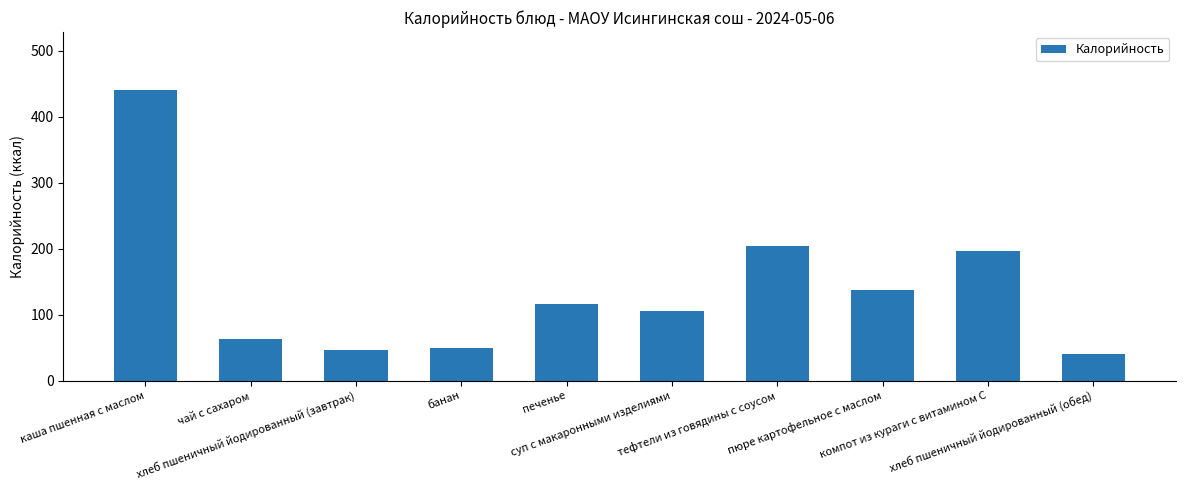

What is the maximum value shown in the chart?

440.0